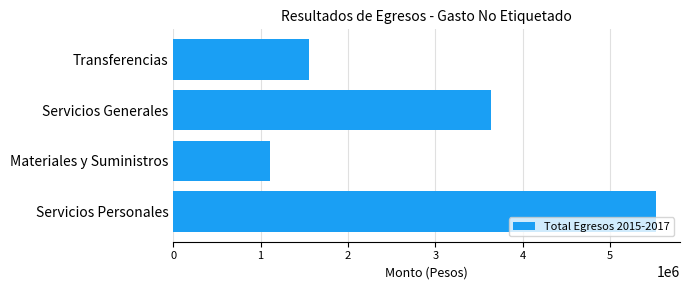

List the labels in order of value, smallest first.

Materiales y Suministros, Transferencias, Servicios Generales, Servicios Personales